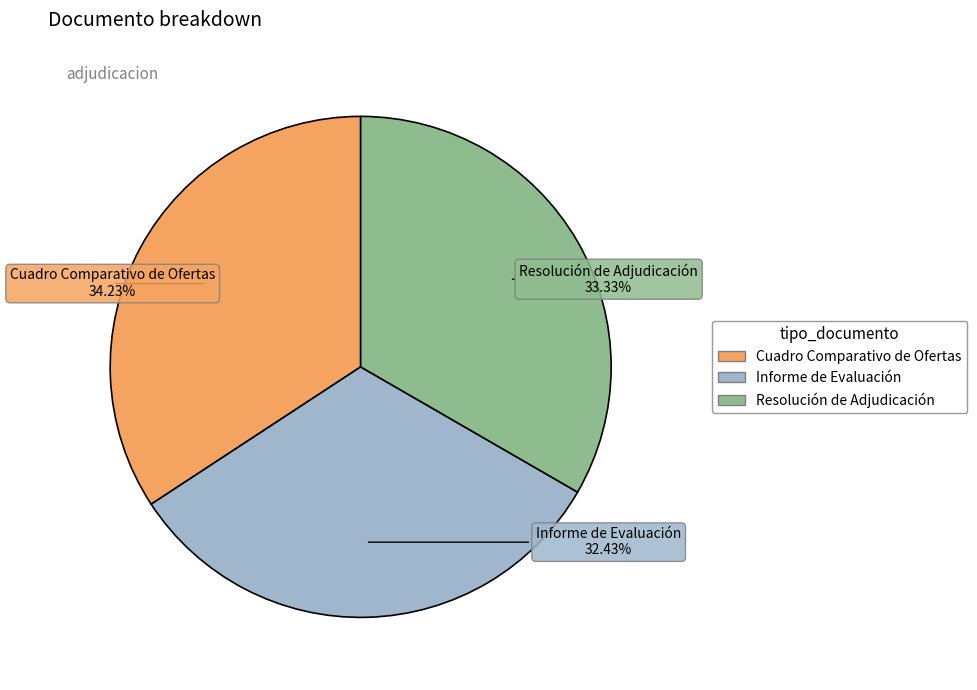

Rank the categories by value from lowest to highest.

Informe de Evaluación, Resolución de Adjudicación, Cuadro Comparativo de Ofertas